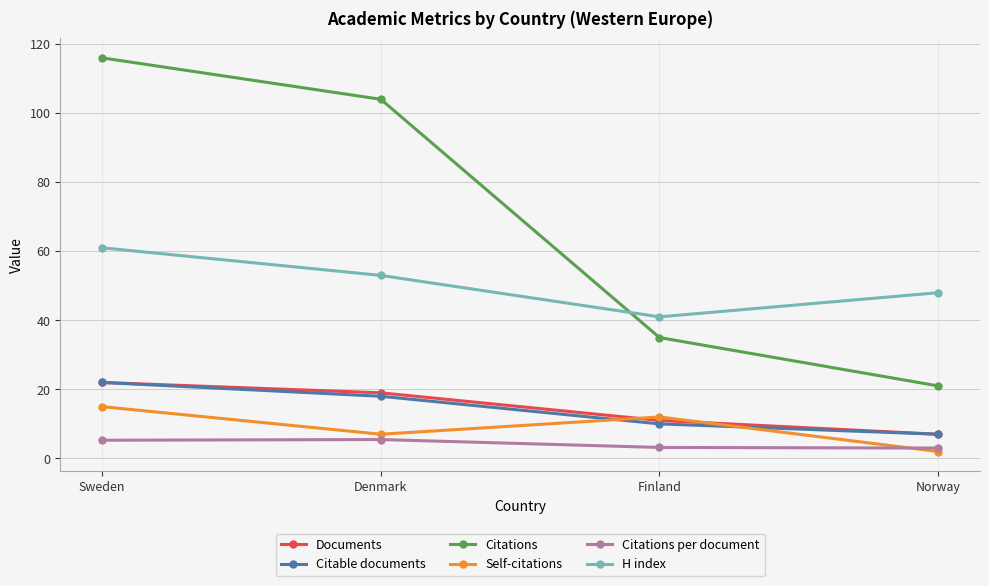

True or false: Documents has a value of 11.0 at Finland.

True